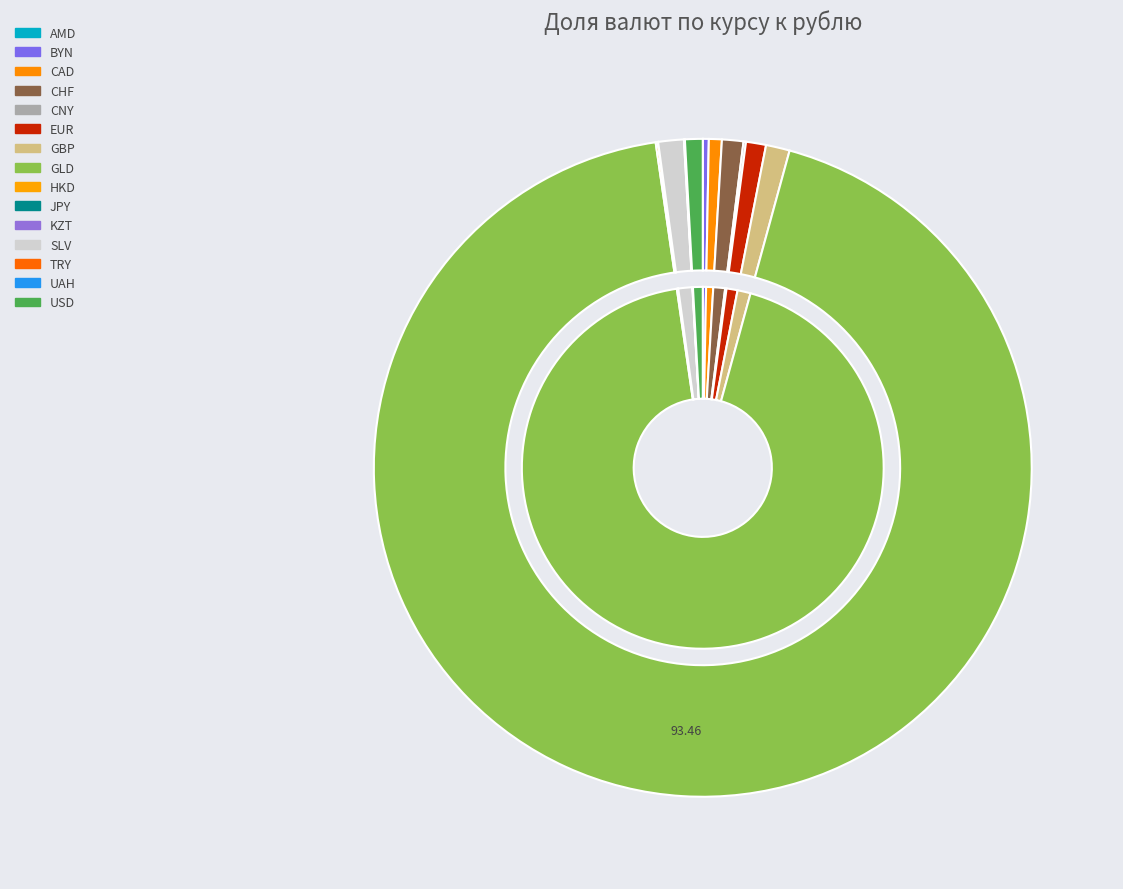

To the nearest percent, what is the difference between the largest and smallest slice percentages?

93%